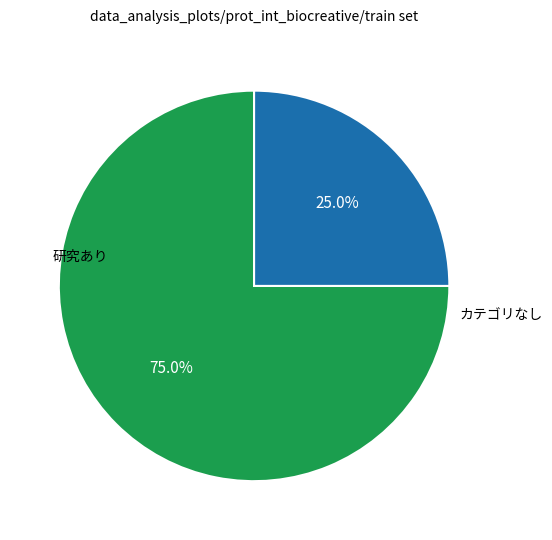

How many slices are in this pie chart?

2